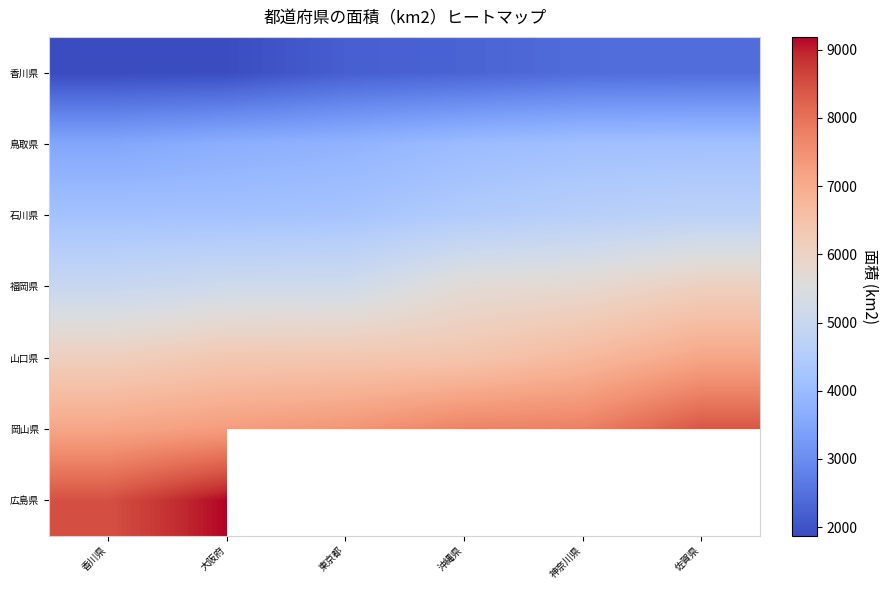

At which label is 岡山県 closest to 7757?

神奈川県